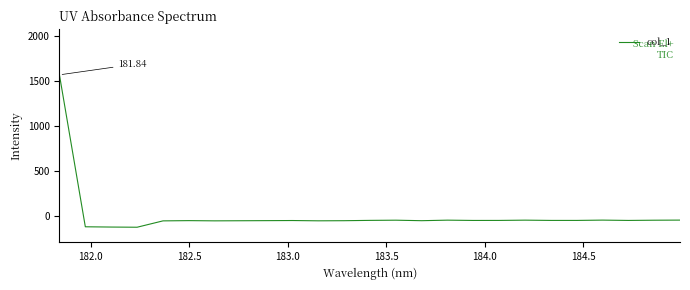

Count the number of categories in the chart.

25